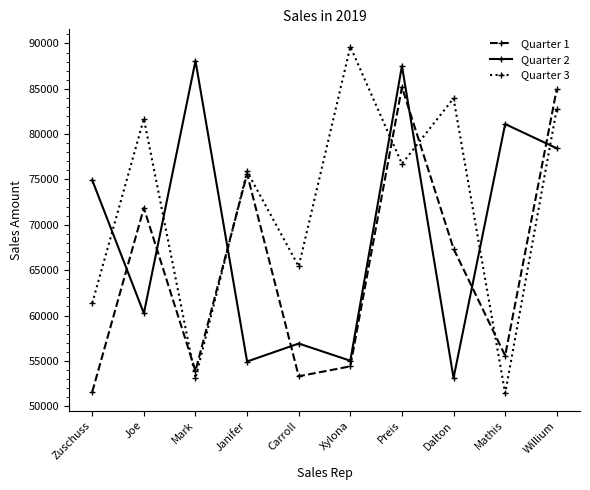

What is the minimum value for Quarter 1?

51588